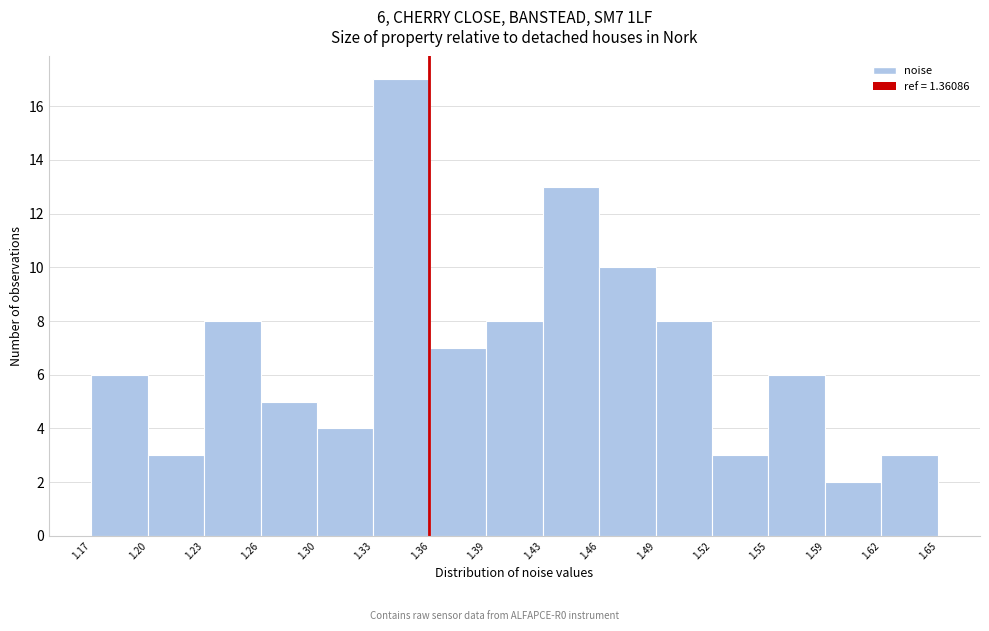

Which range on the x-axis has the tallest bar?

1.33 to 1.36